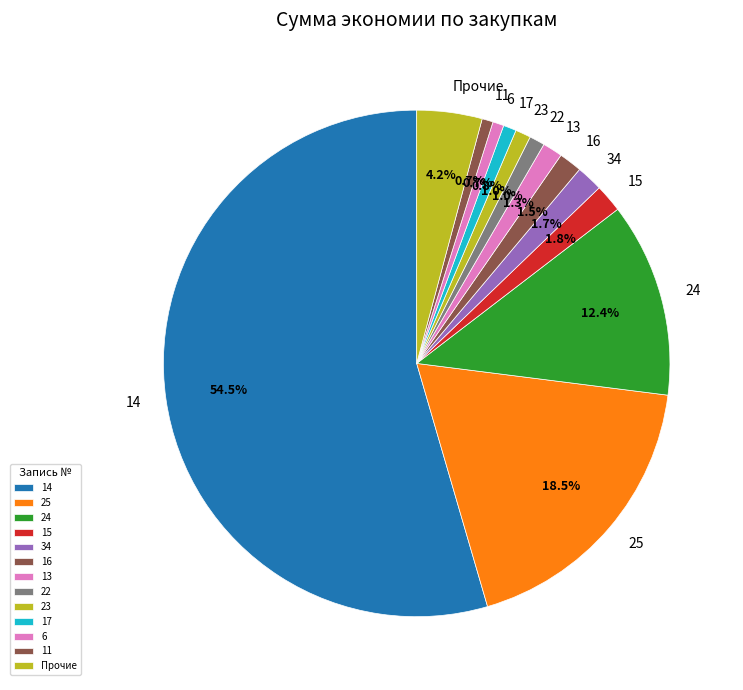

Which category has the biggest portion of the pie?

14